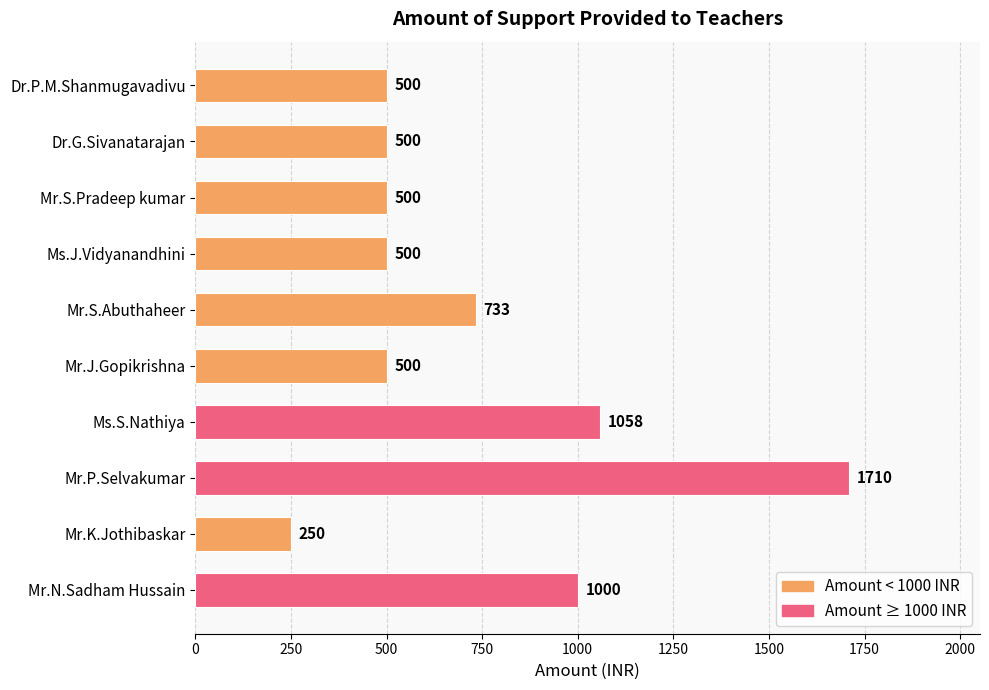

Reading top to bottom, what are all the values shown in this chart?

Dr.P.M.Shanmugavadivu=500	Dr.G.Sivanatarajan=500	Mr.S.Pradeep kumar=500	Ms.J.Vidyanandhini=500	Mr.S.Abuthaheer=733	Mr.J.Gopikrishna=500	Ms.S.Nathiya=1058	Mr.P.Selvakumar=1710	Mr.K.Jothibaskar=250	Mr.N.Sadham Hussain=1000